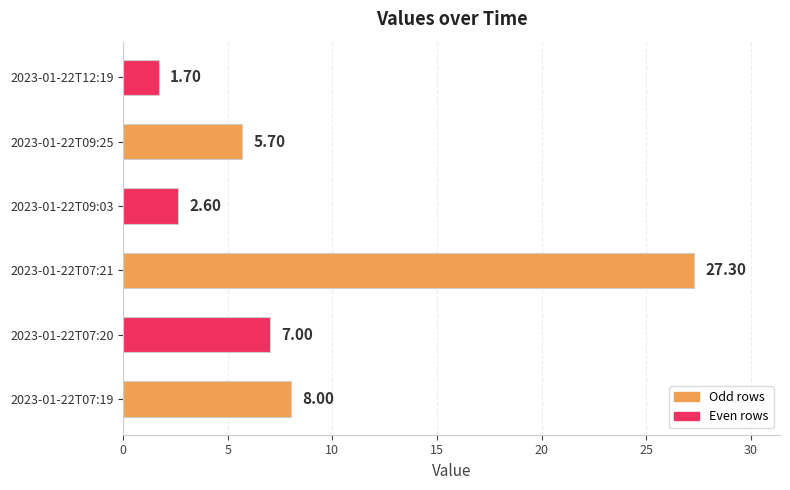

Rank the categories by value from lowest to highest.

2023-01-22T12:19, 2023-01-22T09:03, 2023-01-22T09:25, 2023-01-22T07:20, 2023-01-22T07:19, 2023-01-22T07:21